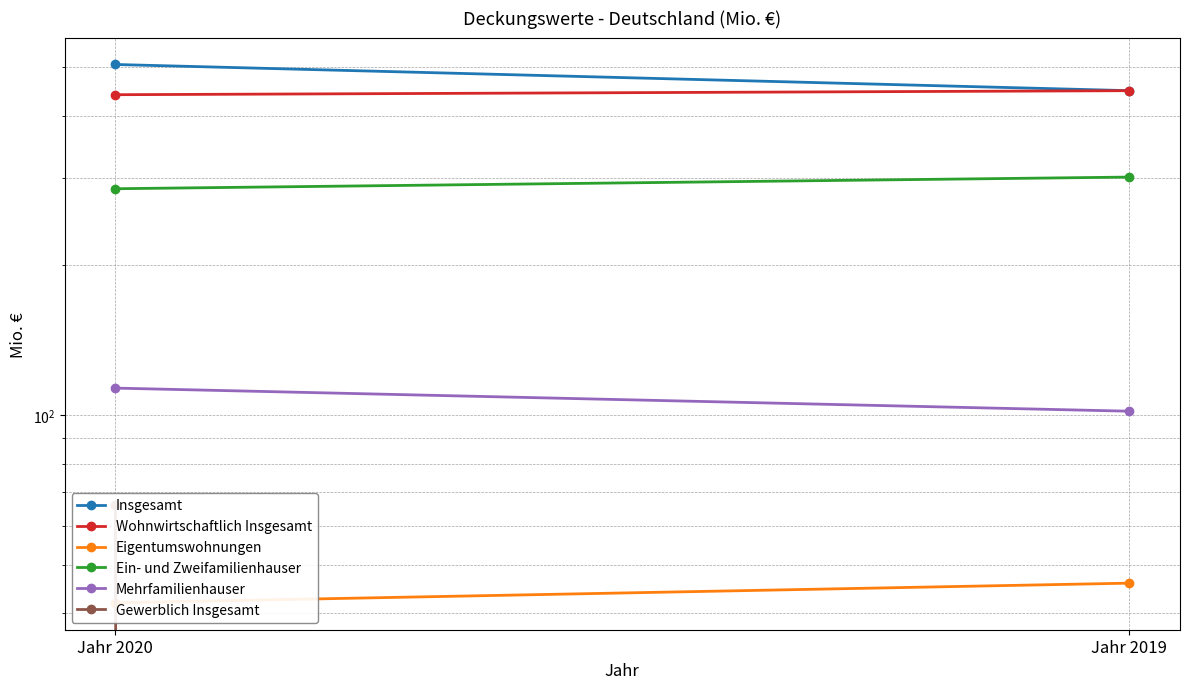

Reading left to right, extract all data points from this chart.

Insgesamt: Jahr 2020=506.7	Jahr 2019=448.9
Wohnwirtschaftlich Insgesamt: Jahr 2020=440.6	Jahr 2019=448.9
Eigentumswohnungen: Jahr 2020=42.0	Jahr 2019=46.0
Ein- und Zweifamilienhauser: Jahr 2020=285.2	Jahr 2019=301.0
Mehrfamilienhauser: Jahr 2020=113.4	Jahr 2019=101.9
Gewerblich Insgesamt: Jahr 2020=66.1	Jahr 2019=0.0